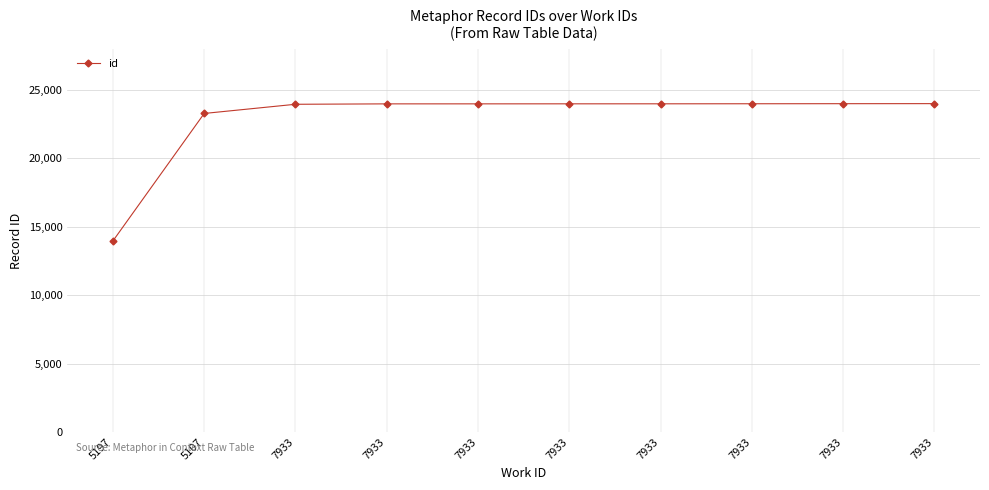

What is the ratio of the value at 7933 to the value at 5107?

1.0